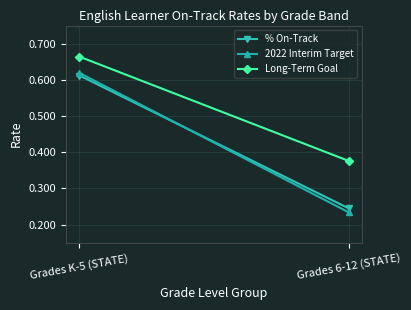

Between Grades K-5 (STATE) and Grades 6-12 (STATE), which series saw the biggest shift?

2022 Interim Target